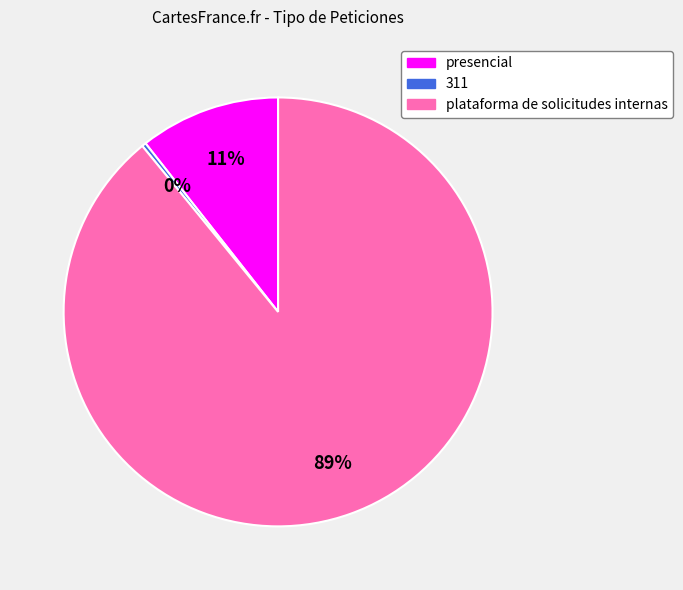

Which has a higher value, 311 or presencial?

presencial